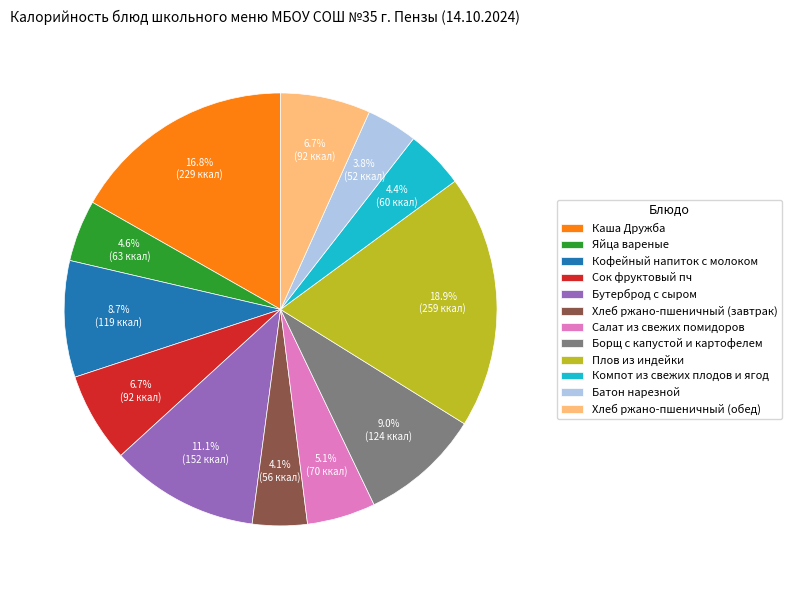

To the nearest percent, what portion does Плов из индейки represent?

19%